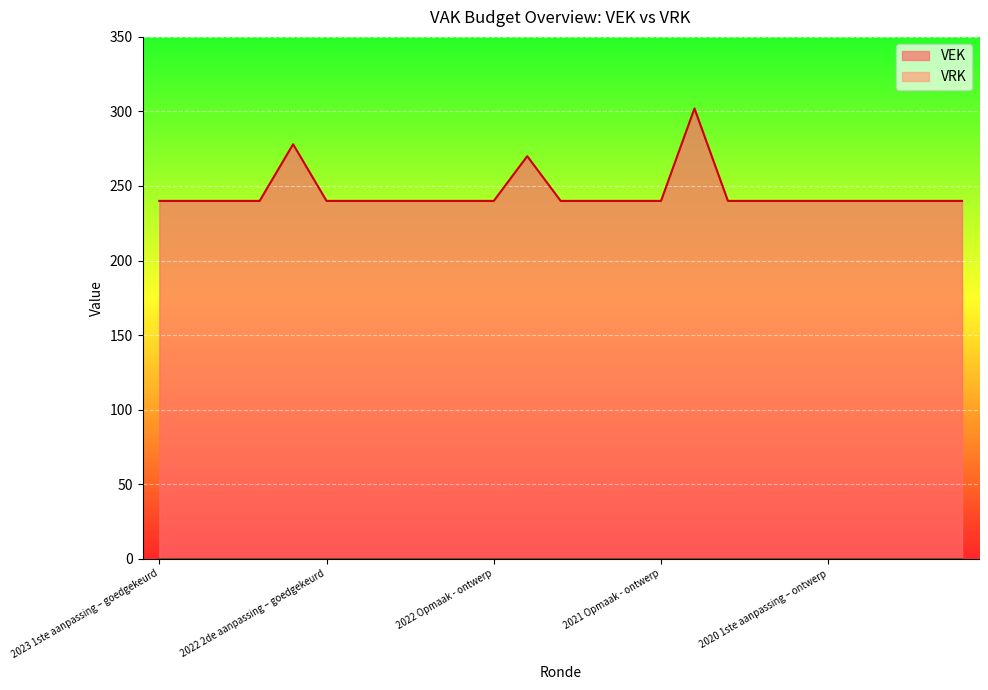

Reading right to left, extract all data points from this chart.

240	240	240	240	240	240	240	240	302	240	240	240	240	270	240	240	240	240	240	240	278	240	240	240	240